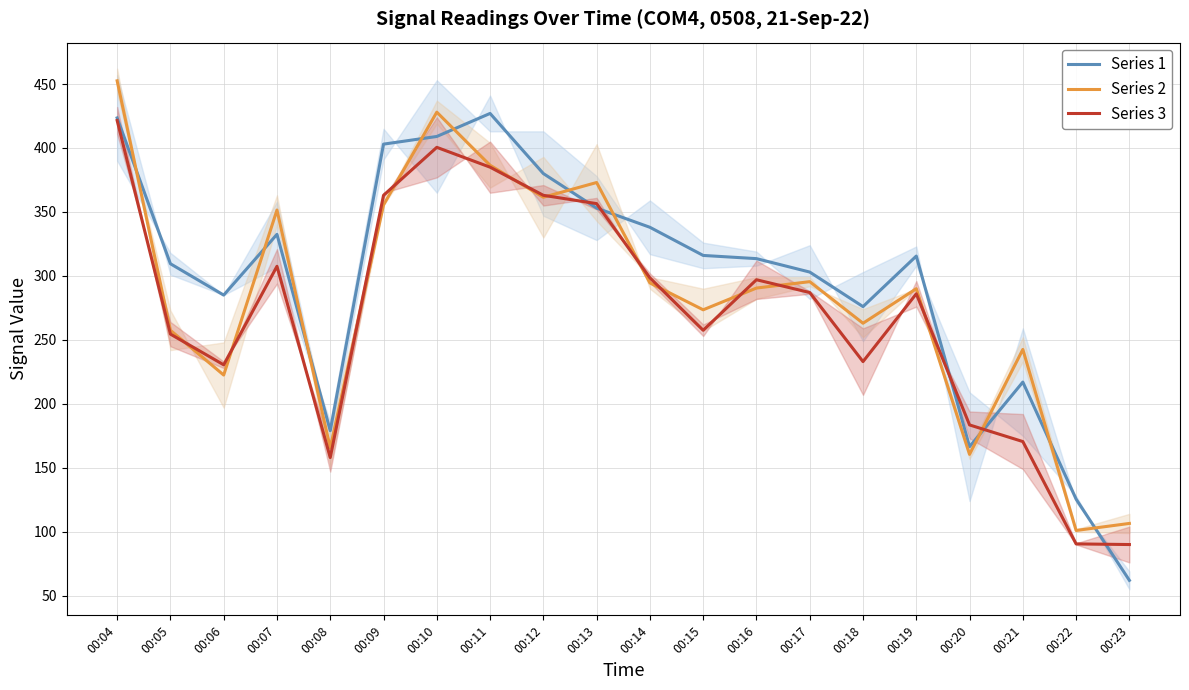

Rank the categories by Series 3 value from highest to lowest.

00:04, 00:10, 00:11, 00:09, 00:12, 00:13, 00:07, 00:14, 00:16, 00:17, 00:19, 00:15, 00:05, 00:18, 00:06, 00:20, 00:21, 00:08, 00:22, 00:23